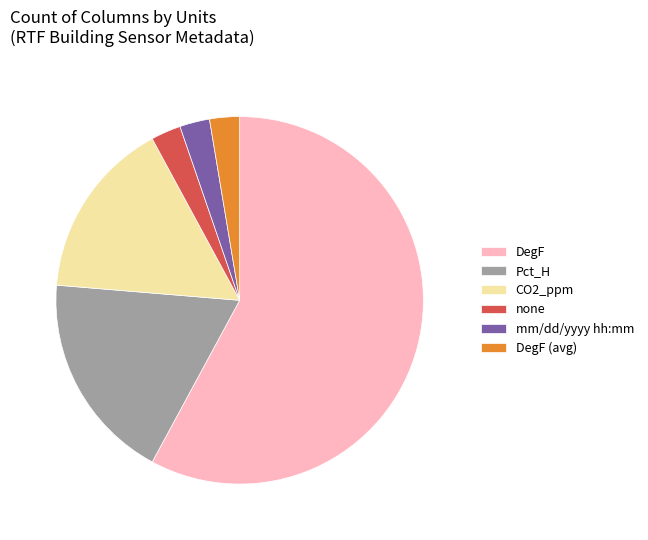

True or false: DegF accounts for 67% of the total.

False